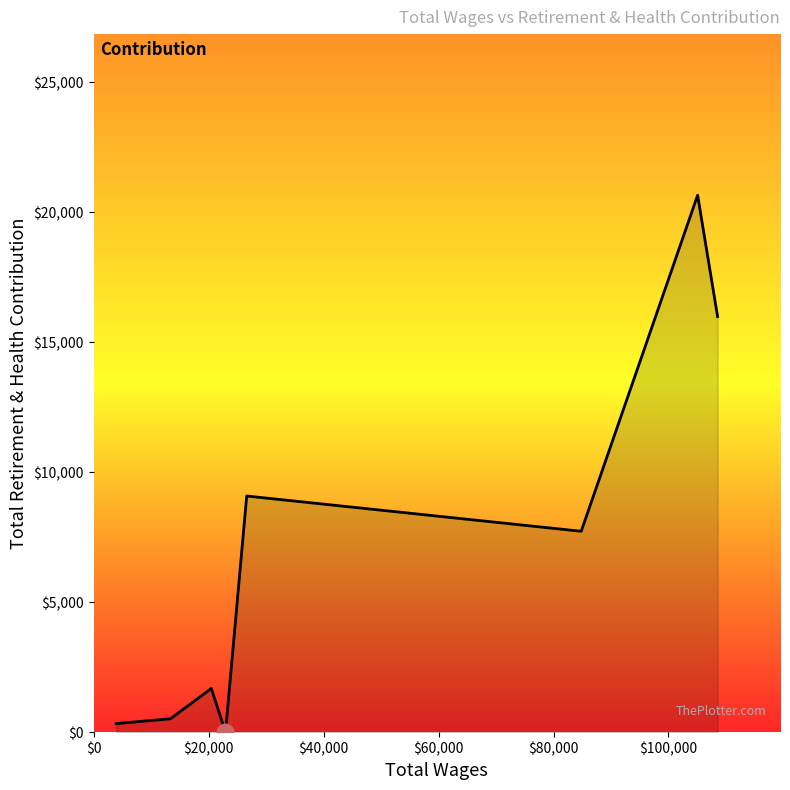

What is the maximum value shown in the chart?

20658